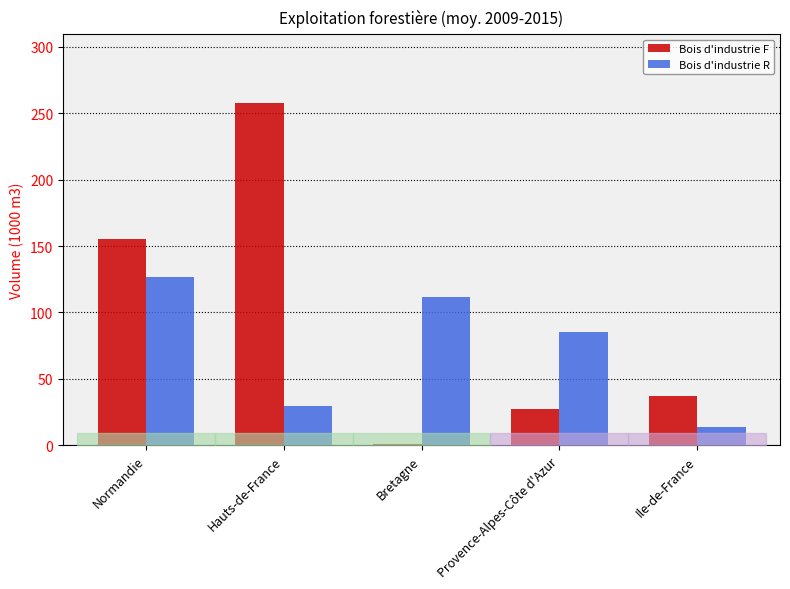

True or false: Bois d'industrie F has a value of 155.7 at Normandie.

True